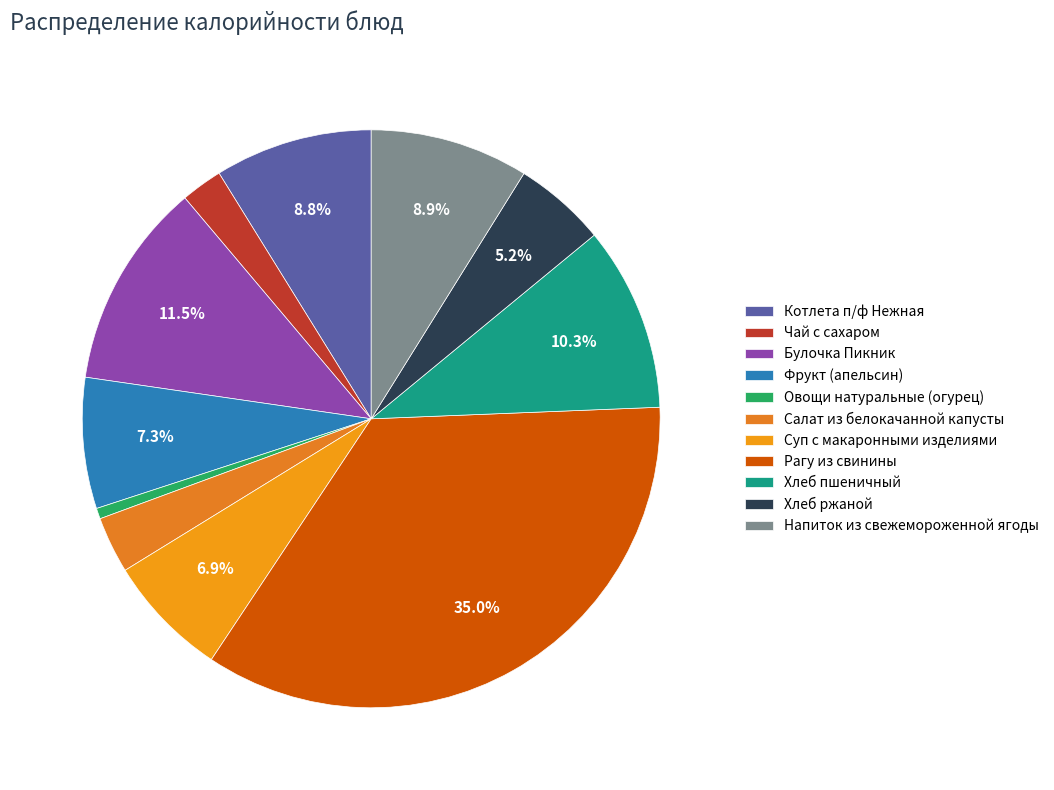

Count the number of slices in the pie.

11